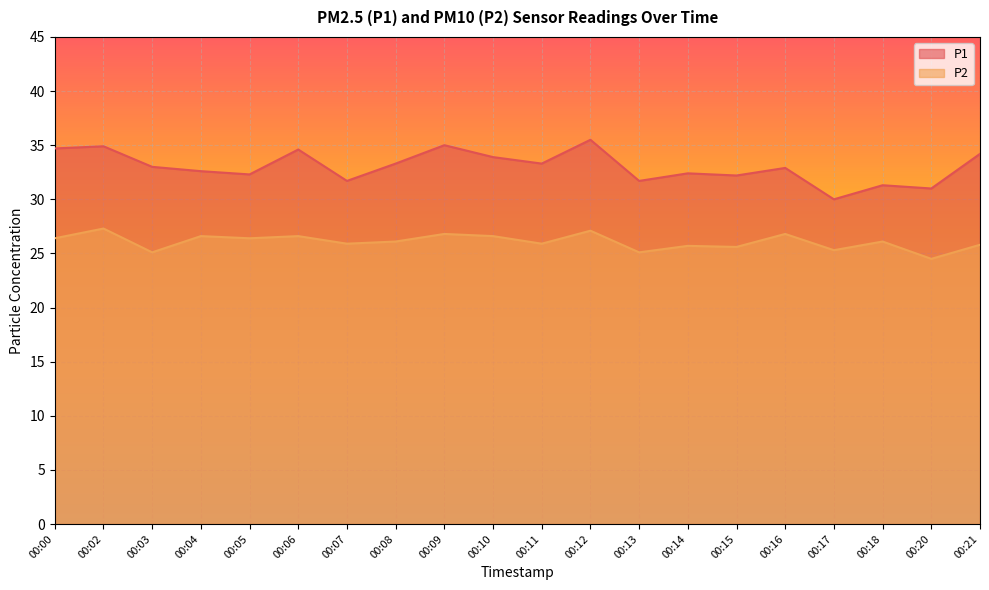

List the series in order of their peak value, highest first.

P1, P2